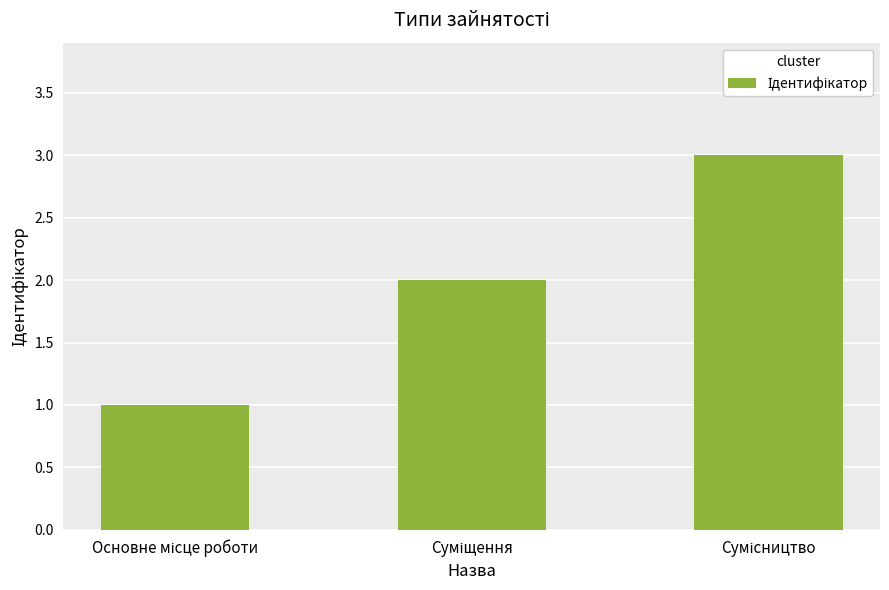

Count the number of categories in the chart.

3